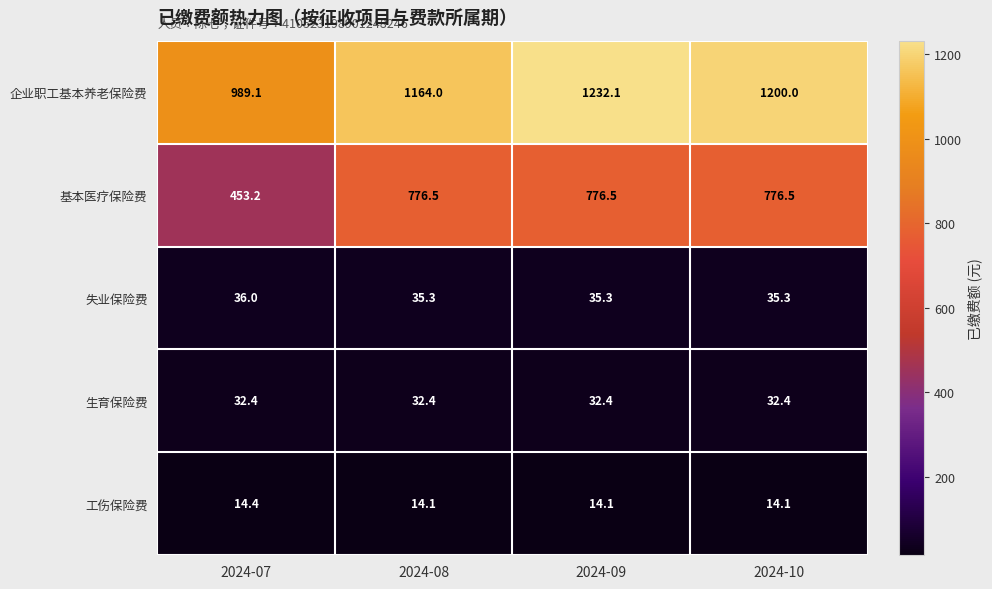

What is the difference between the 失业保险费 values at 2024-09 and 2024-07?

0.7